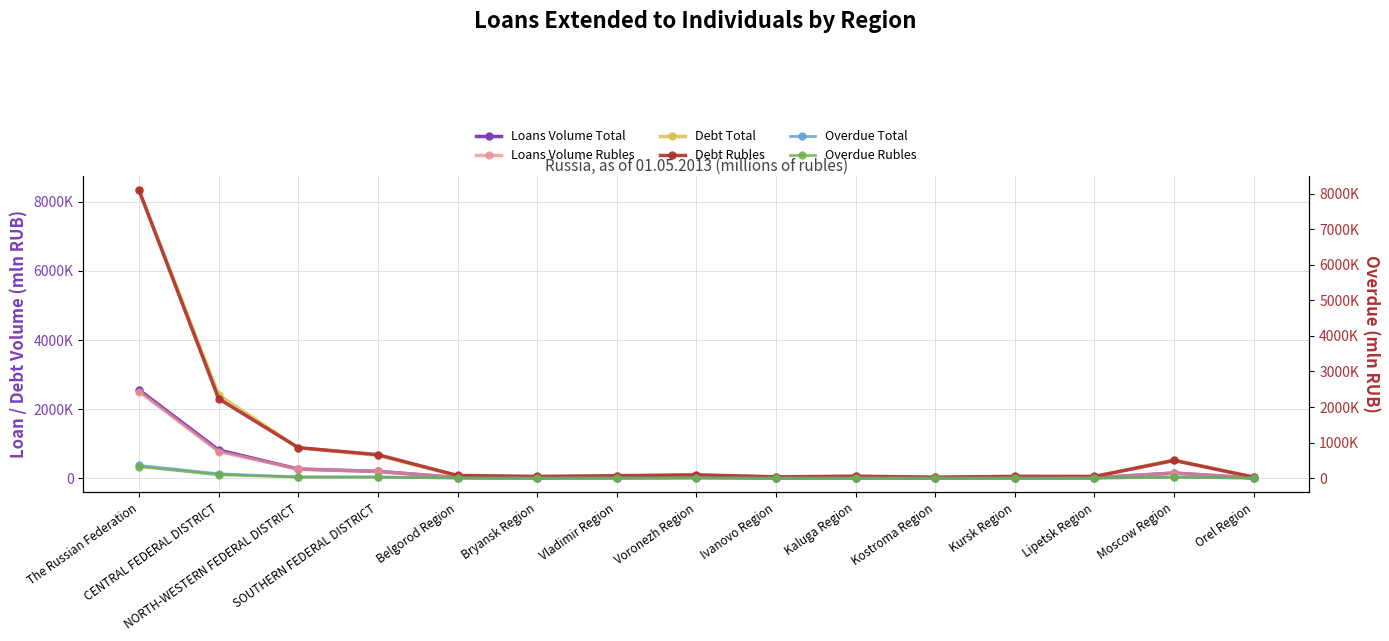

Which category has the highest value in the Loans Volume Total series?

The Russian Federation